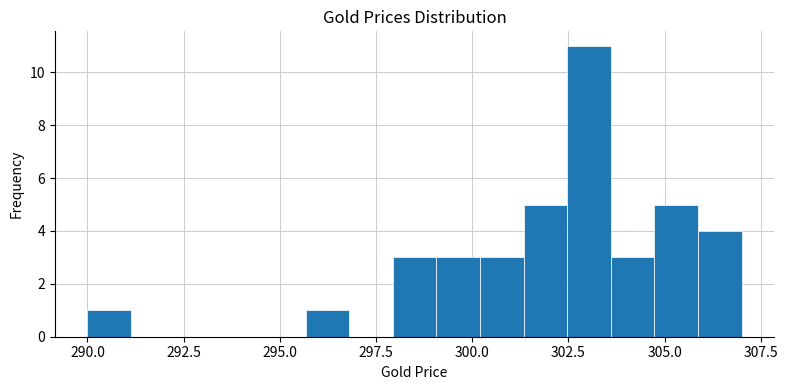

Around what value on the x-axis is the tallest bar? Give the approximate position of its centre, as read against the axis.

303.0